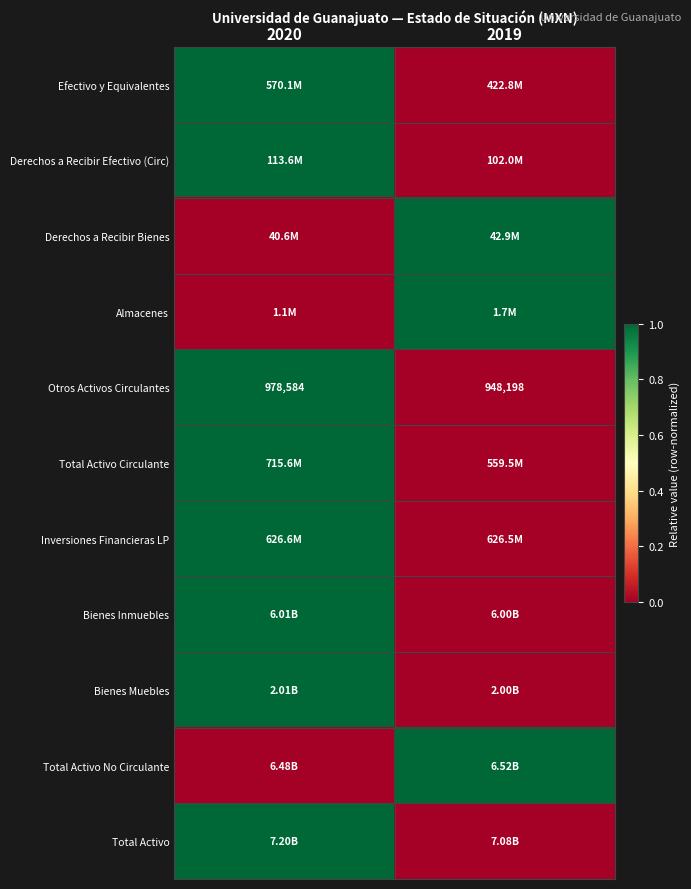

Which category has the lowest value in the Total Activo No Circulante series?

2020